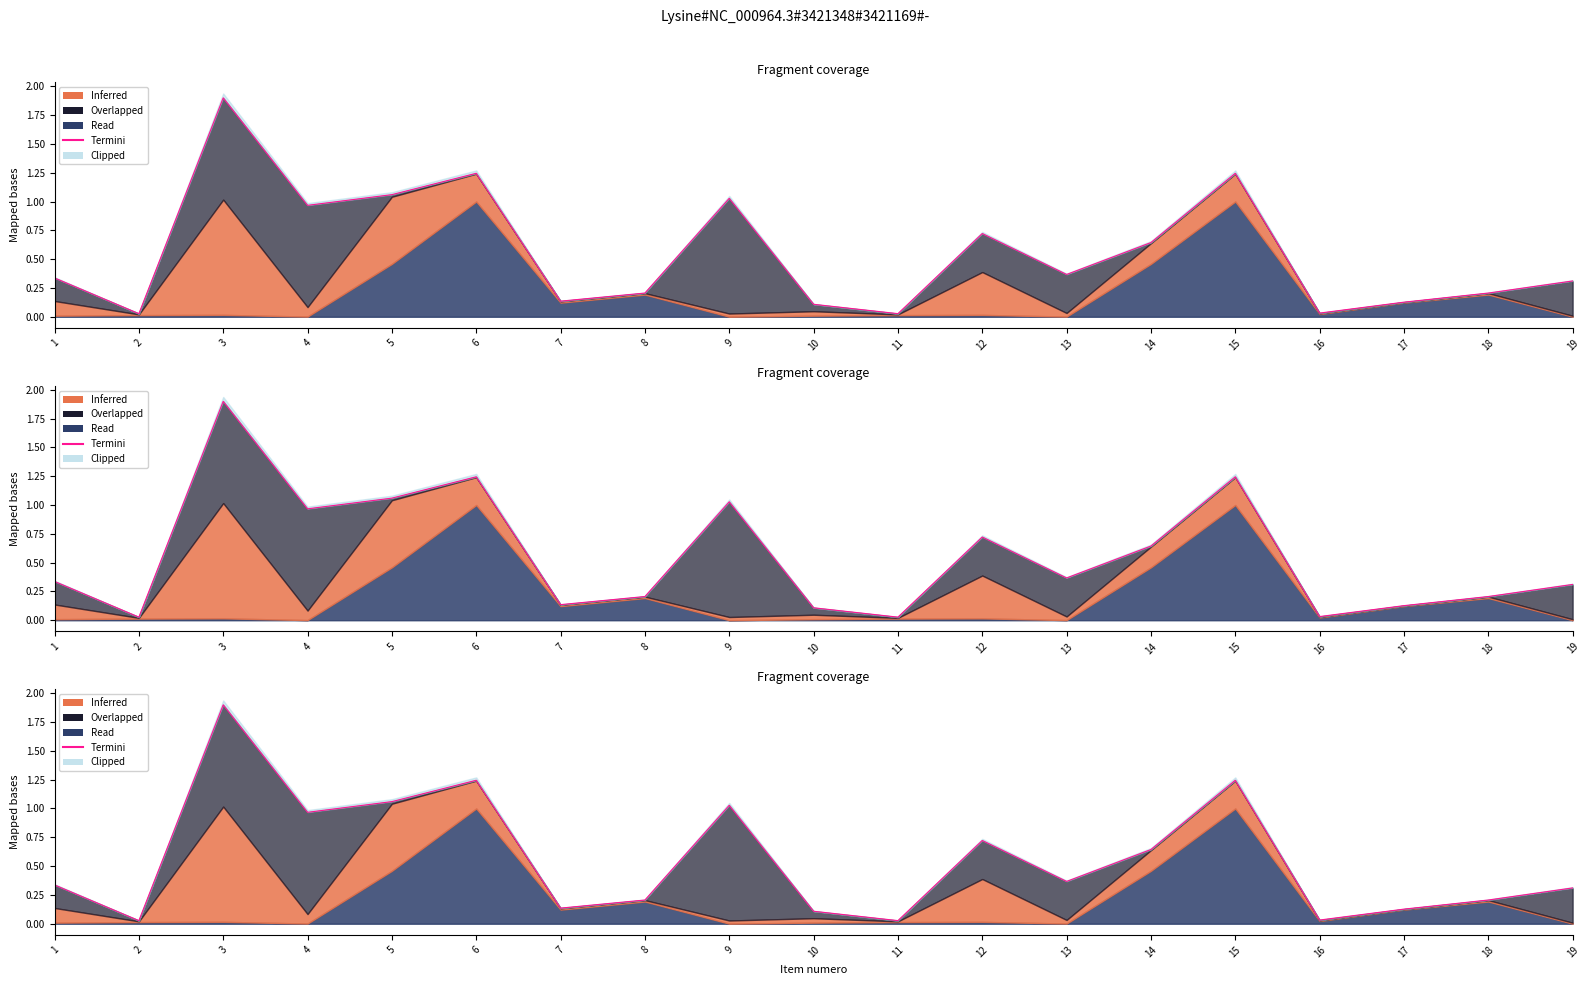

List the labels in order of value, smallest first.

2, 11, 16, 10, 17, 7, 8, 18, 19, 1, 13, 14, 12, 4, 9, 5, 6, 15, 3